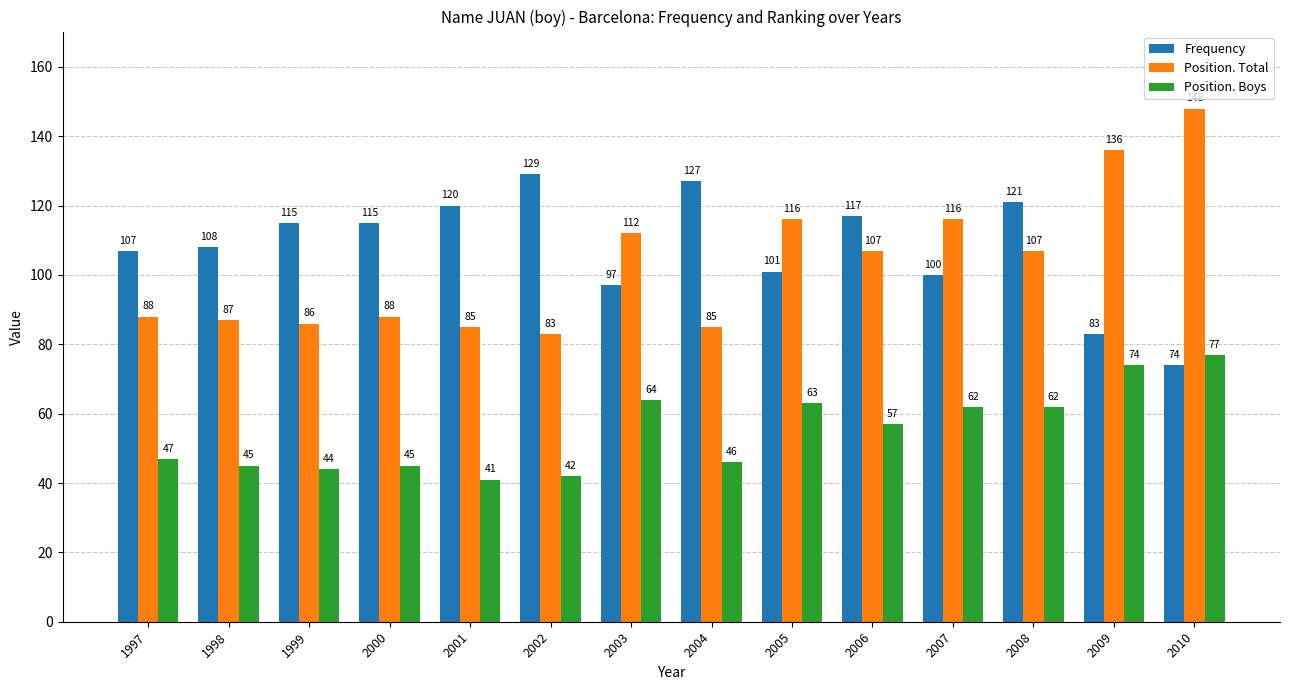

Reading right to left, extract all data points from this chart.

Frequency: 2010=74	2009=83	2008=121	2007=100	2006=117	2005=101	2004=127	2003=97	2002=129	2001=120	2000=115	1999=115	1998=108	1997=107
Position. Total: 2010=148	2009=136	2008=107	2007=116	2006=107	2005=116	2004=85	2003=112	2002=83	2001=85	2000=88	1999=86	1998=87	1997=88
Position. Boys: 2010=77	2009=74	2008=62	2007=62	2006=57	2005=63	2004=46	2003=64	2002=42	2001=41	2000=45	1999=44	1998=45	1997=47